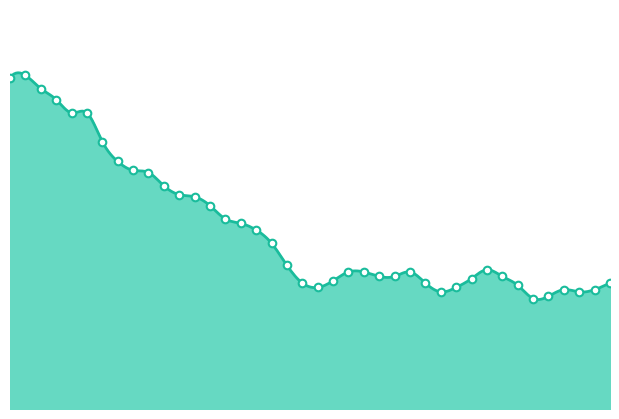

What is the change in value from 00:51 to 01:15?

+0.1